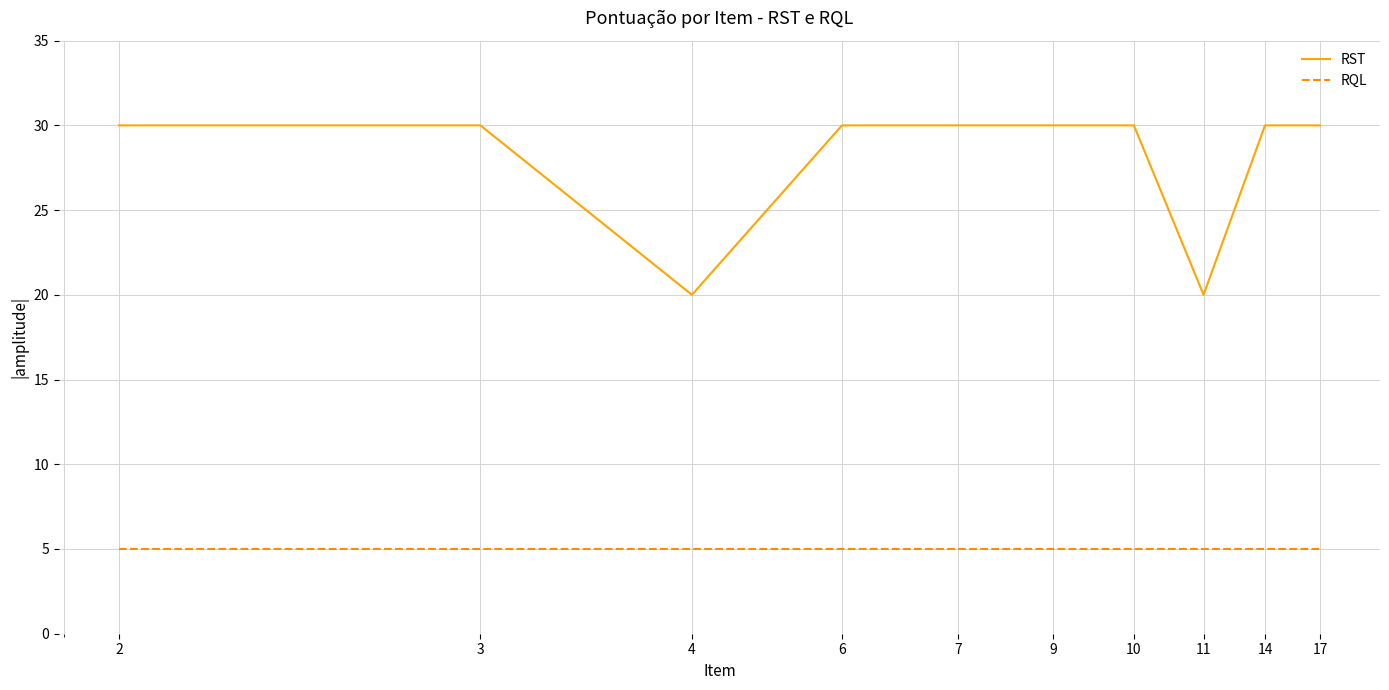

List the series in order of their overall mean, lowest first.

RQL, RST